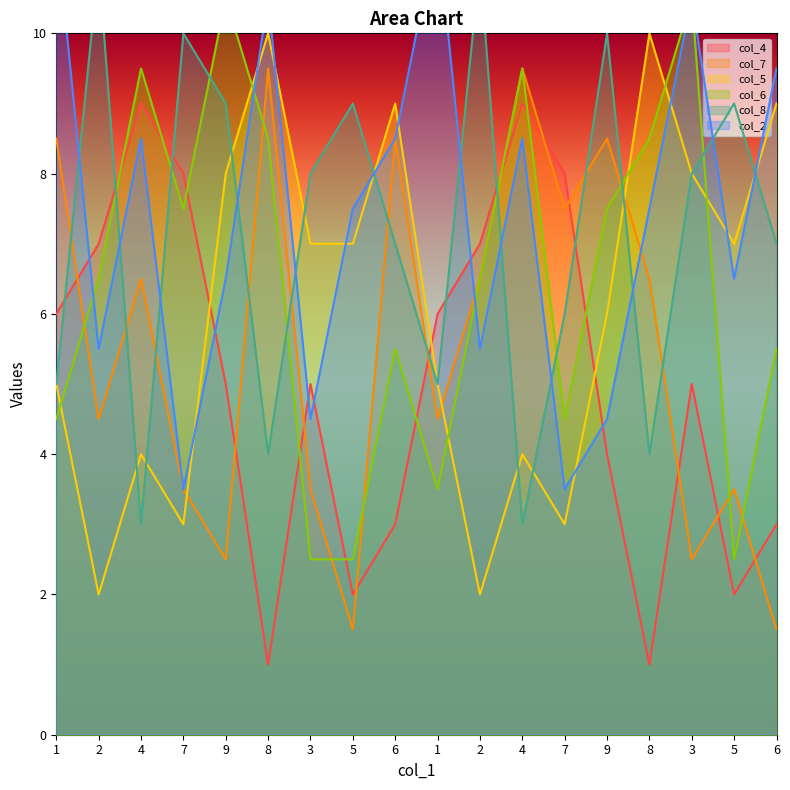

What is the spread (max minus min) of values at 2?

9.0